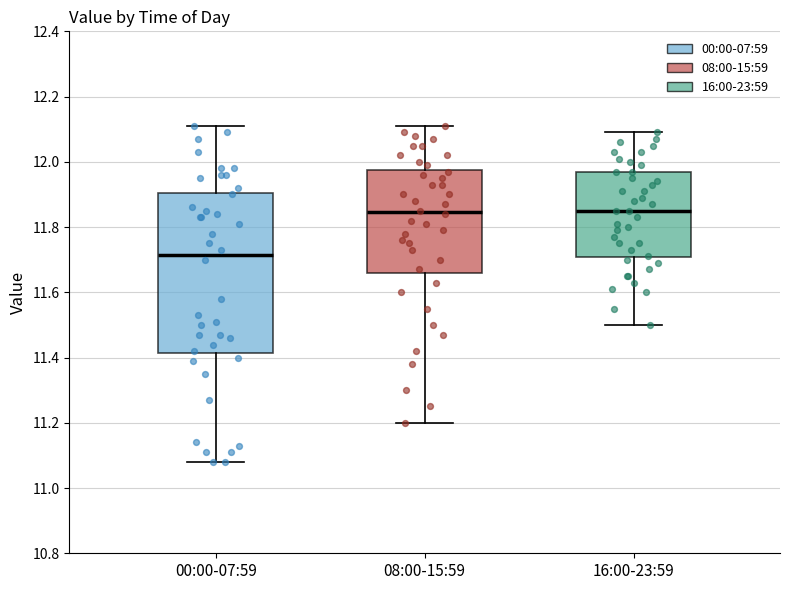

Which box is the tallest, from its lower edge to its upper edge?

00:00-07:59